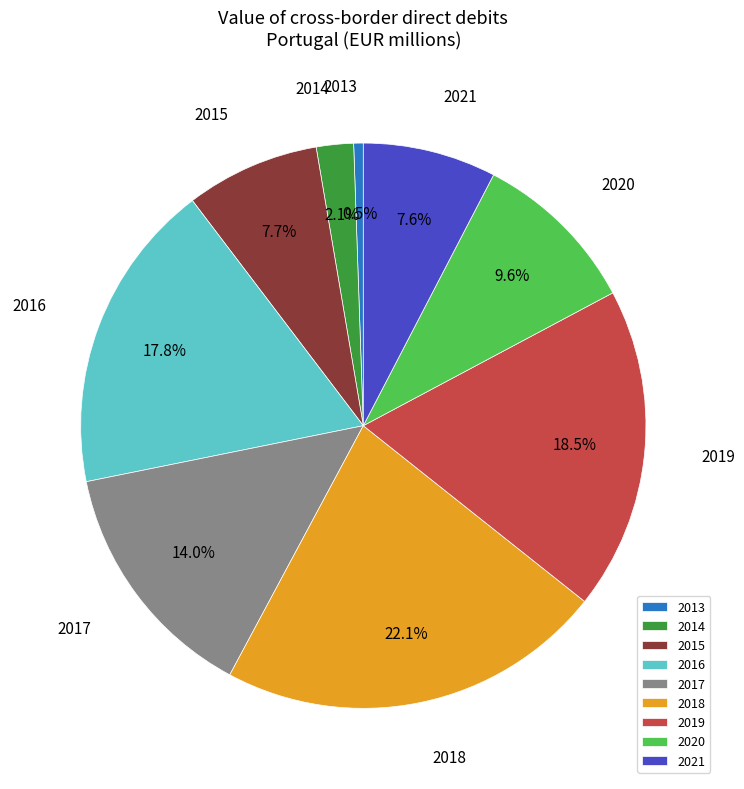

What percentage is NOT represented by 2019?

81.5%